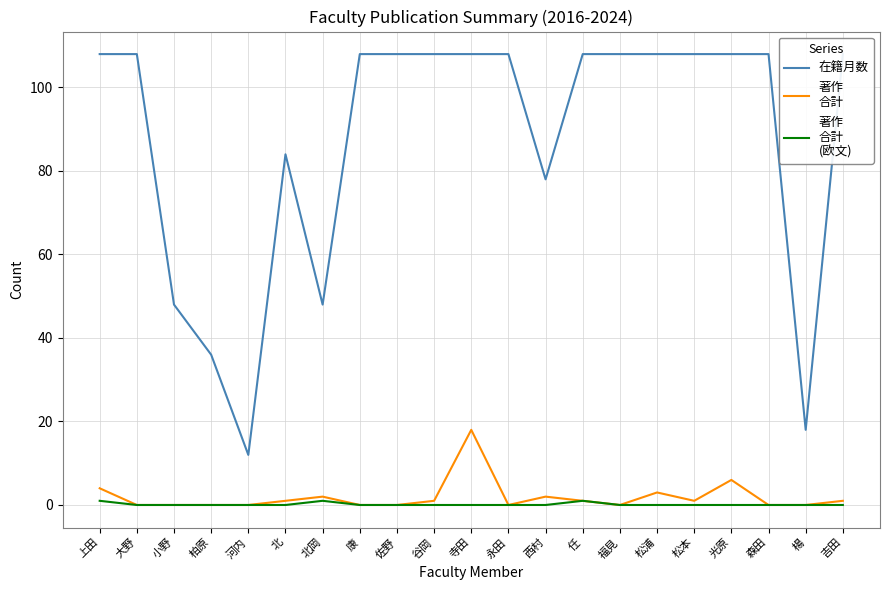

Which series has the largest total across all categories?

在籍月数